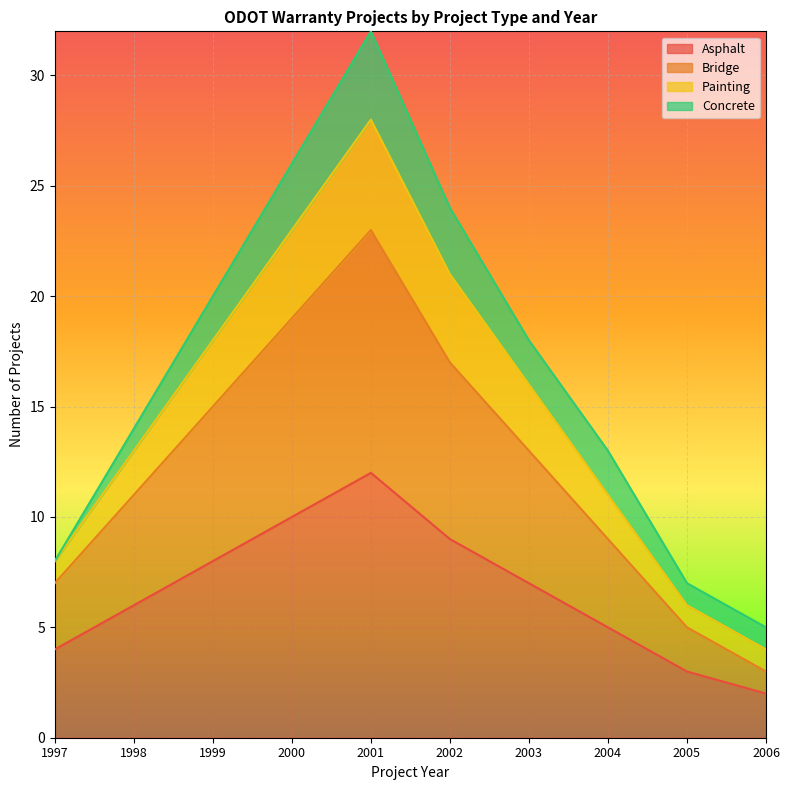

The value of Painting at 1997 is 4. True or false?

False